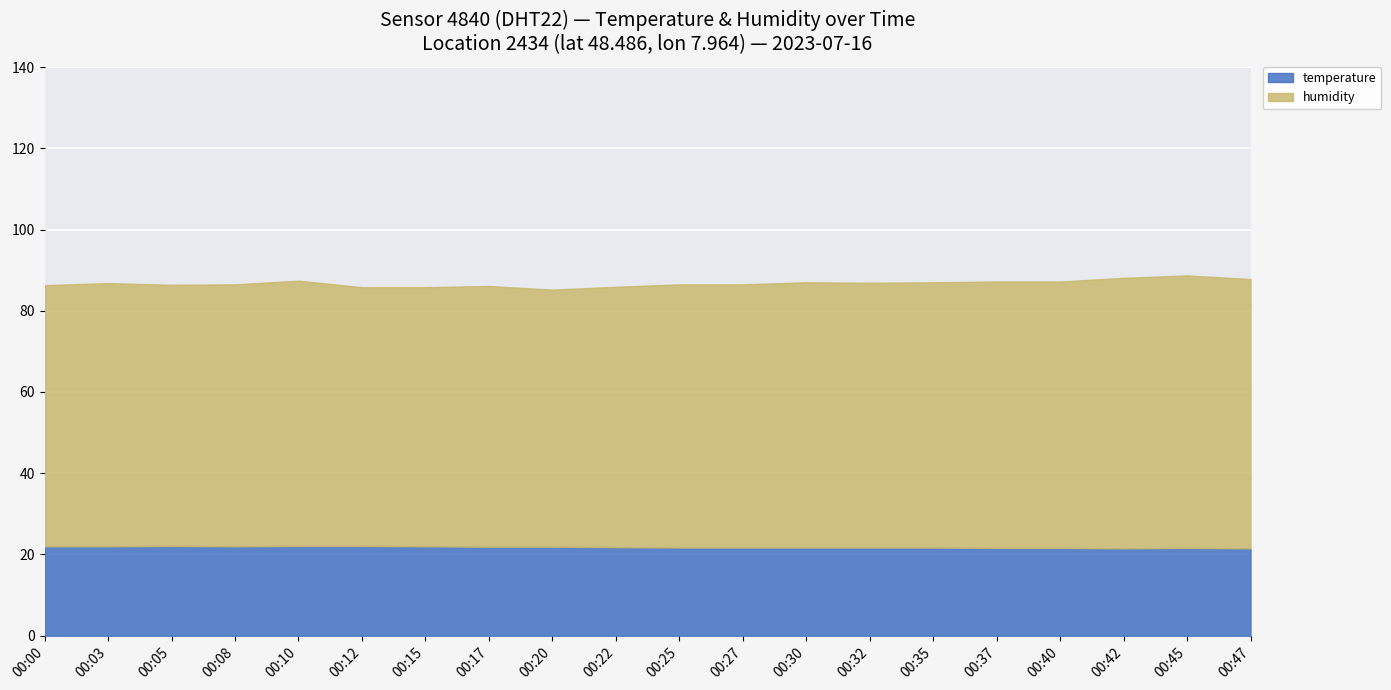

How many data points in humidity are less than 64?

3